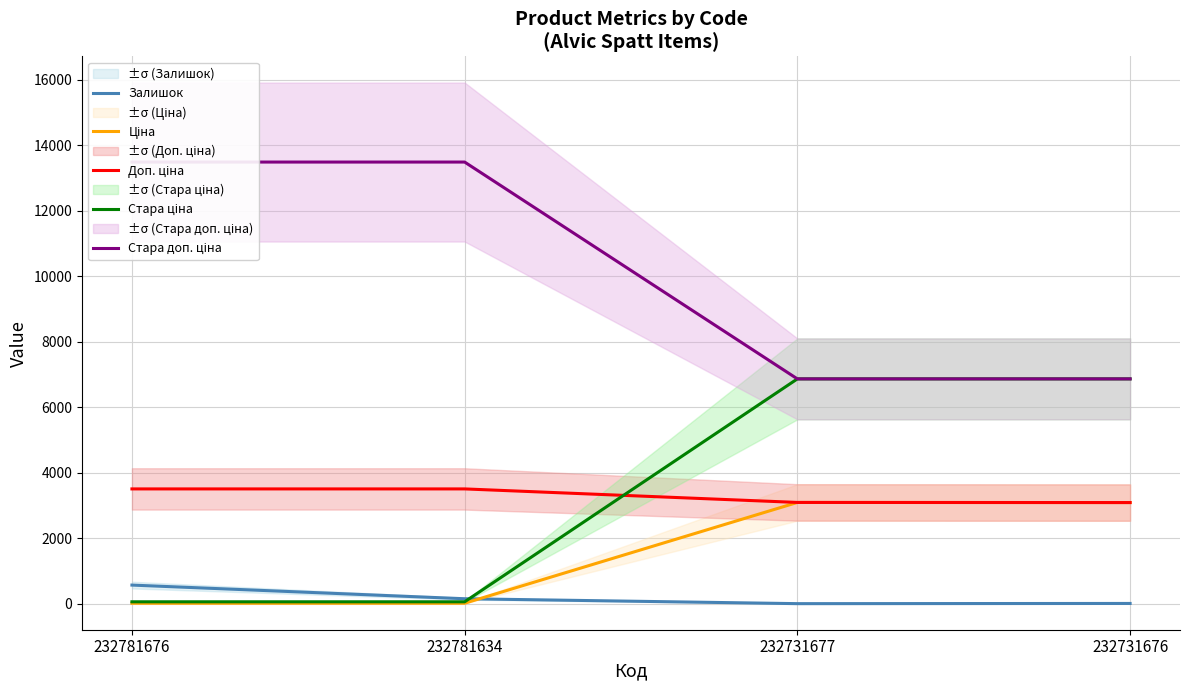

What is the spread (max minus min) of values at 232781634?

13477.7